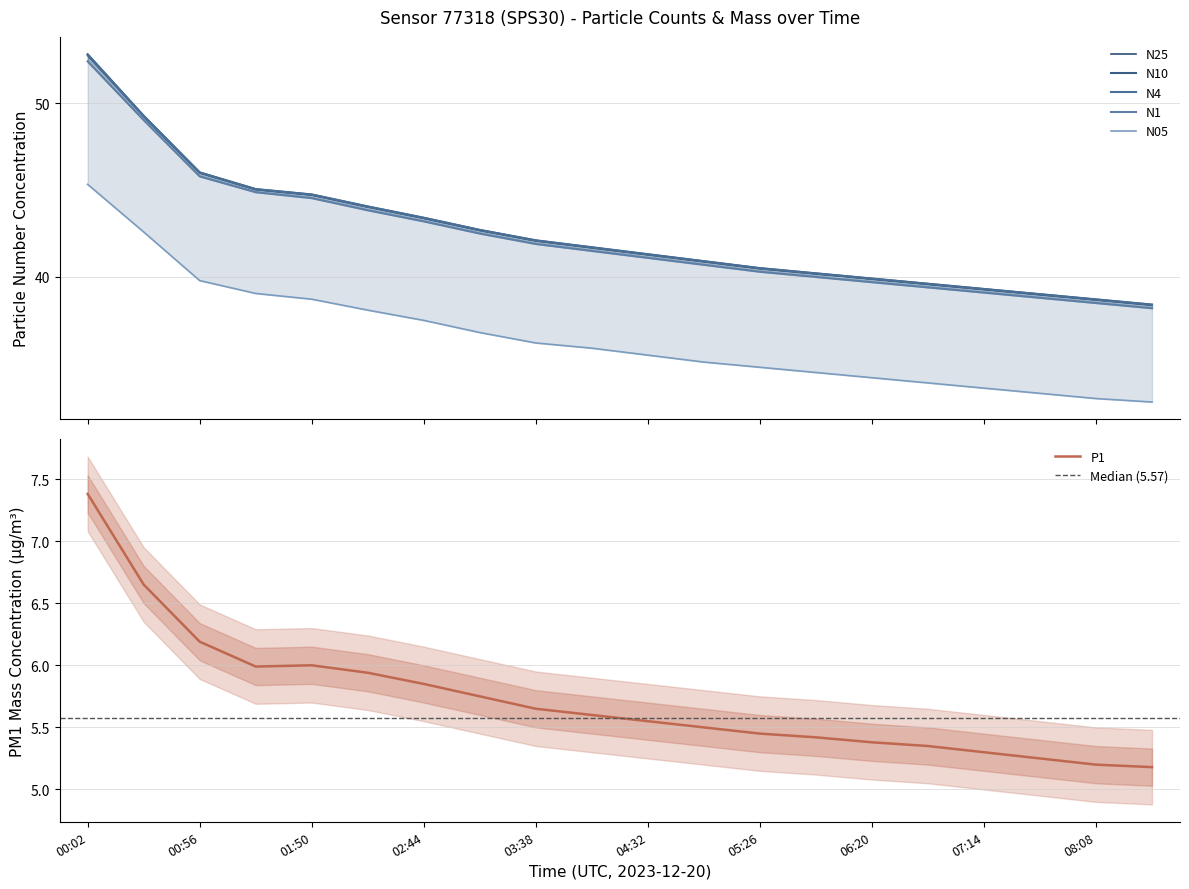

What is the sum of all N10 values?

849.8